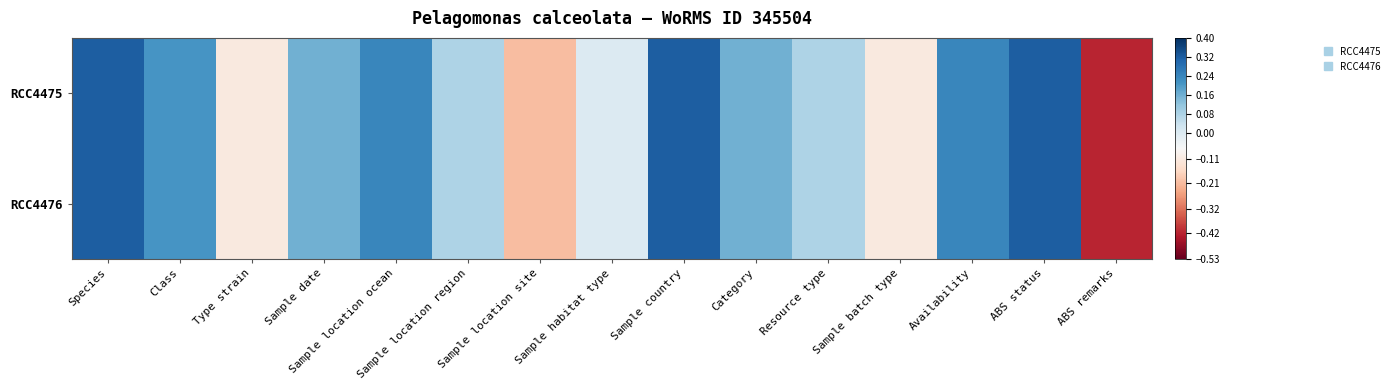

Which series has the largest total across all categories?

RCC4475